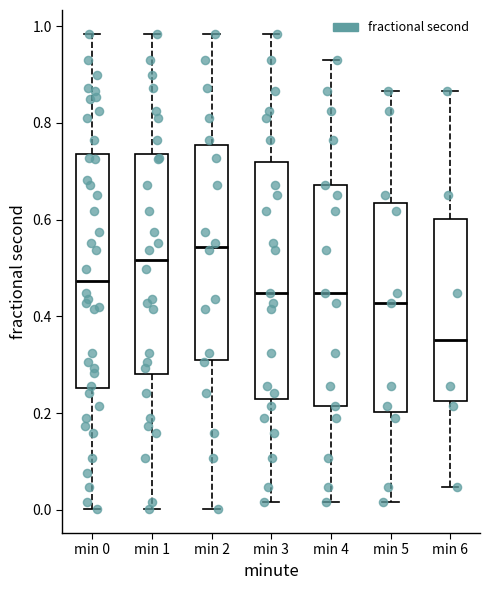

Which box's median line is the lowest?

min 6